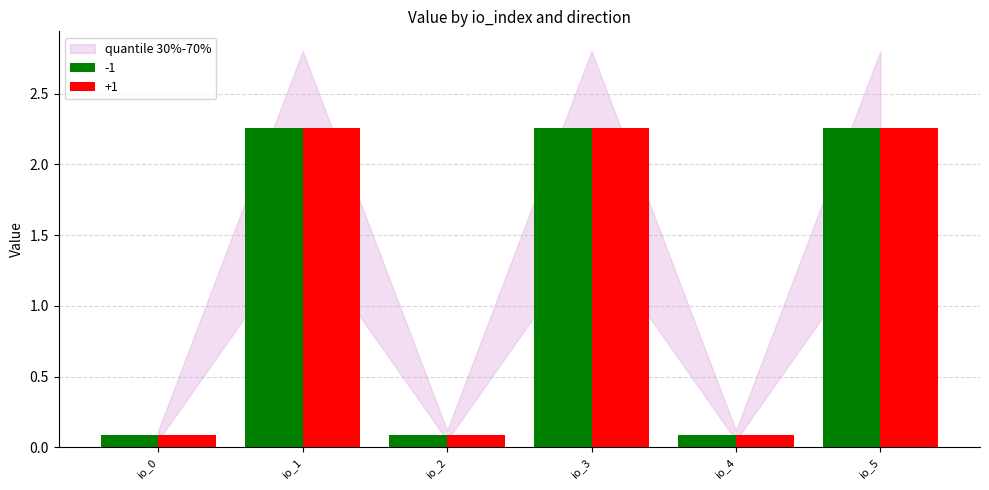

What is the difference between the +1 values at io_1 and io_2?

2.2